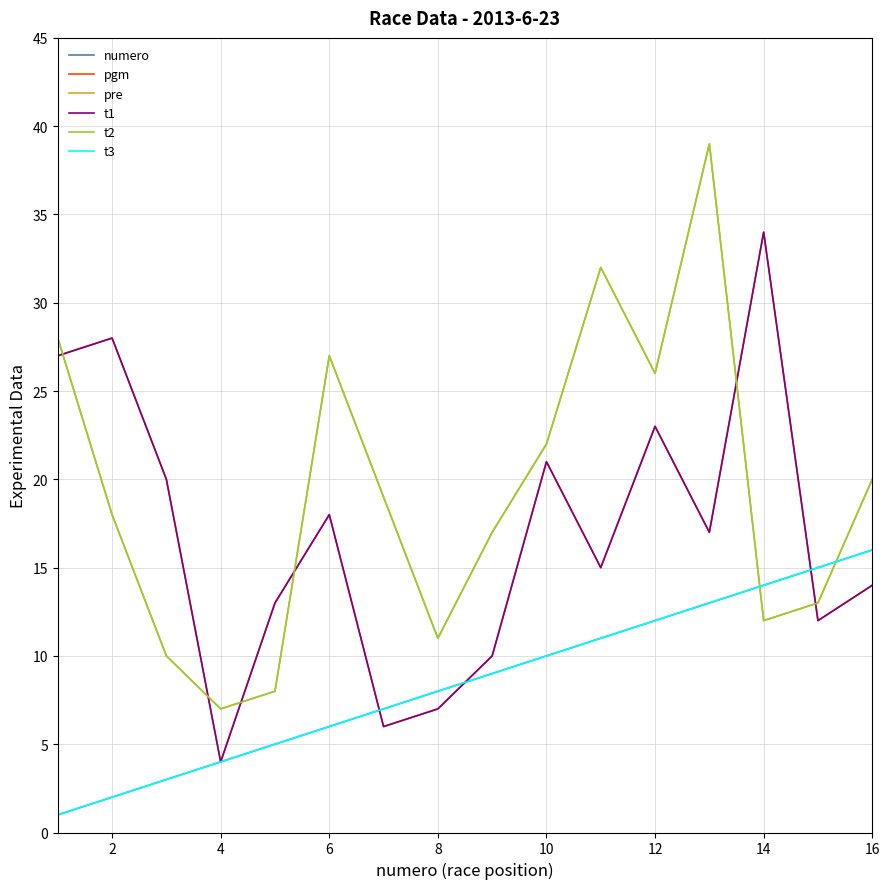

How many lines are shown in the chart?

6